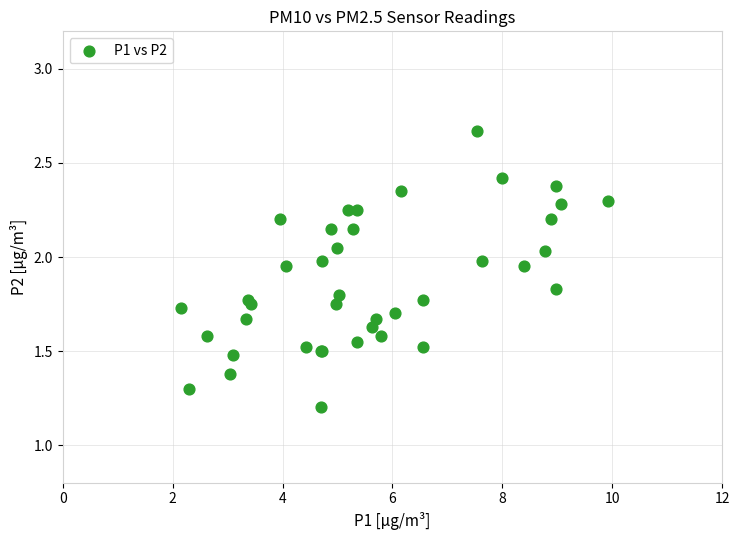

What Y value in the scatter plot is closest to 1?

1.2